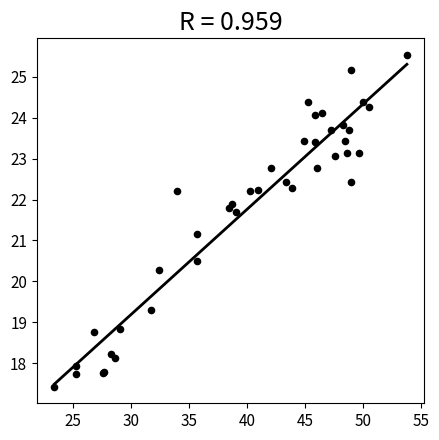

What Y value in the scatter plot is closest to 21?

21.2